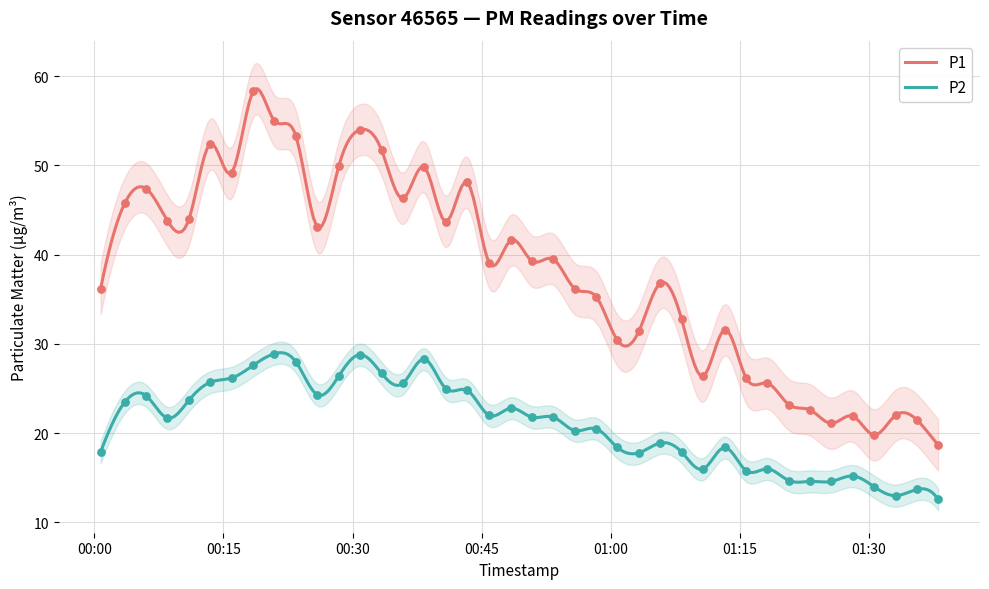

Which series has the largest Y range (max minus min)?

P1